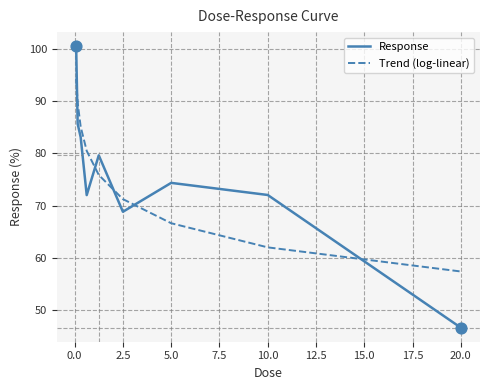

Which series has the widest spread of values?

Response